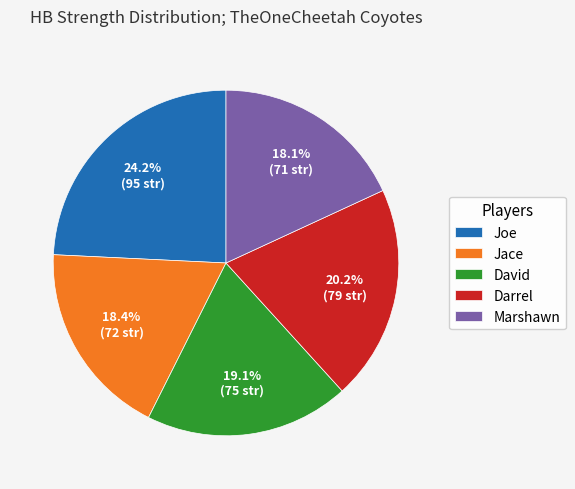

To the nearest percent, what is the difference between the Joe and Jace slice percentages?

6%